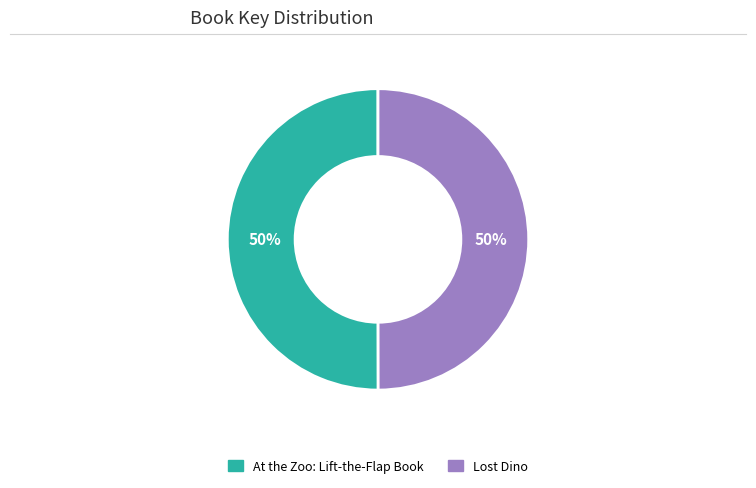

How many segments does this pie chart have?

2